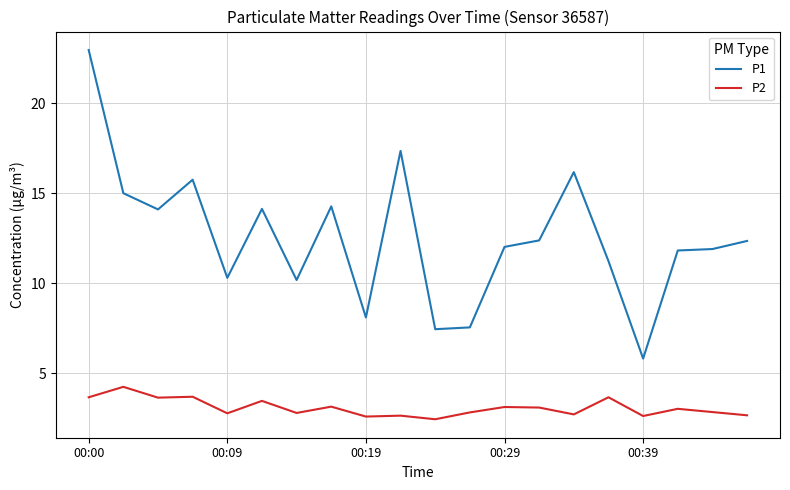

What is the minimum value for P2?

2.5